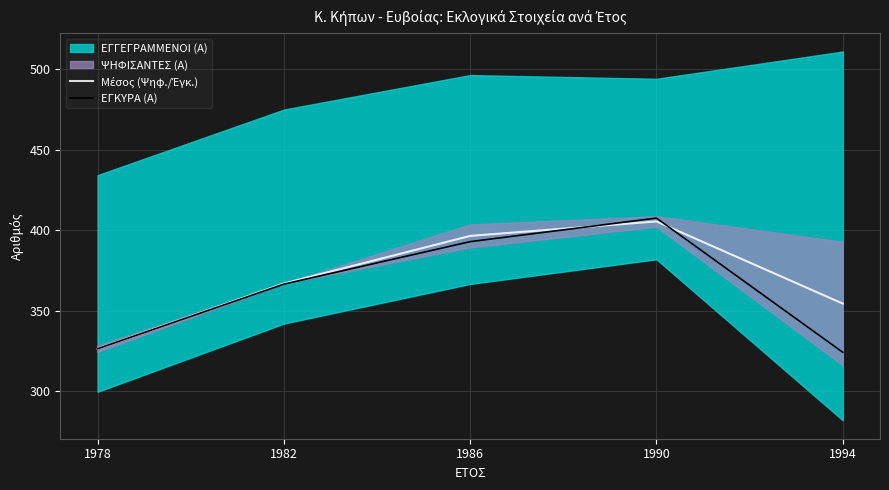

What value does the ΕΓΚΥΡΑ (Α) series have at 1986?

392.9